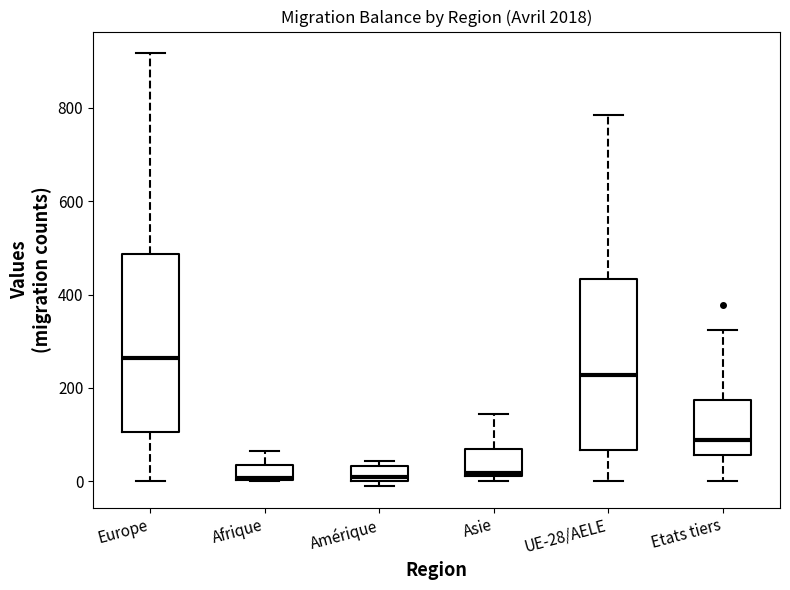

Reading left to right, read every box against the y-axis: the position of its median line, the range the box covers, and the ends of its whiskers. The values are not printed on the chart, so give them approximately, as read against the axis.

Europe: median 260, box 100 to 480, whiskers 0 to 920
Afrique: median 0, box 0 to 40, whiskers 0 to 60
Amérique: median 0 (just above the box's lower edge), box 0 to 40, whiskers 0 (just below the box's lower edge) to 40 (just above the box's upper edge)
Asie: median 20 (just above the box's lower edge), box 20 to 80, whiskers 0 to 140
UE-28/AELE: median 220, box 60 to 440, whiskers 0 to 780
Etats tiers: median 80, box 60 to 180, whiskers 0 to 320